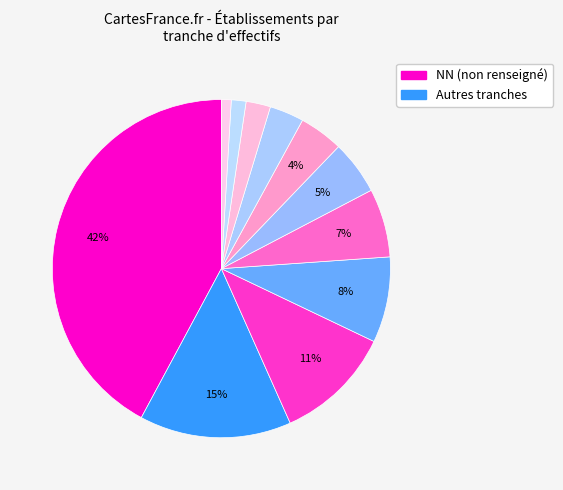

Count the number of slices in the pie.

11